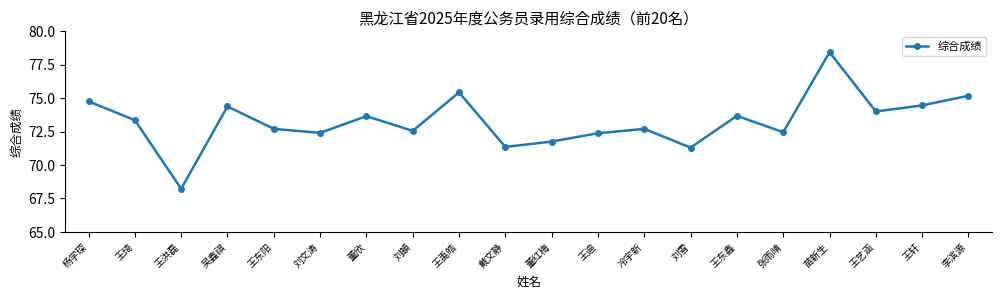

Read the value at 苗新生.

78.4